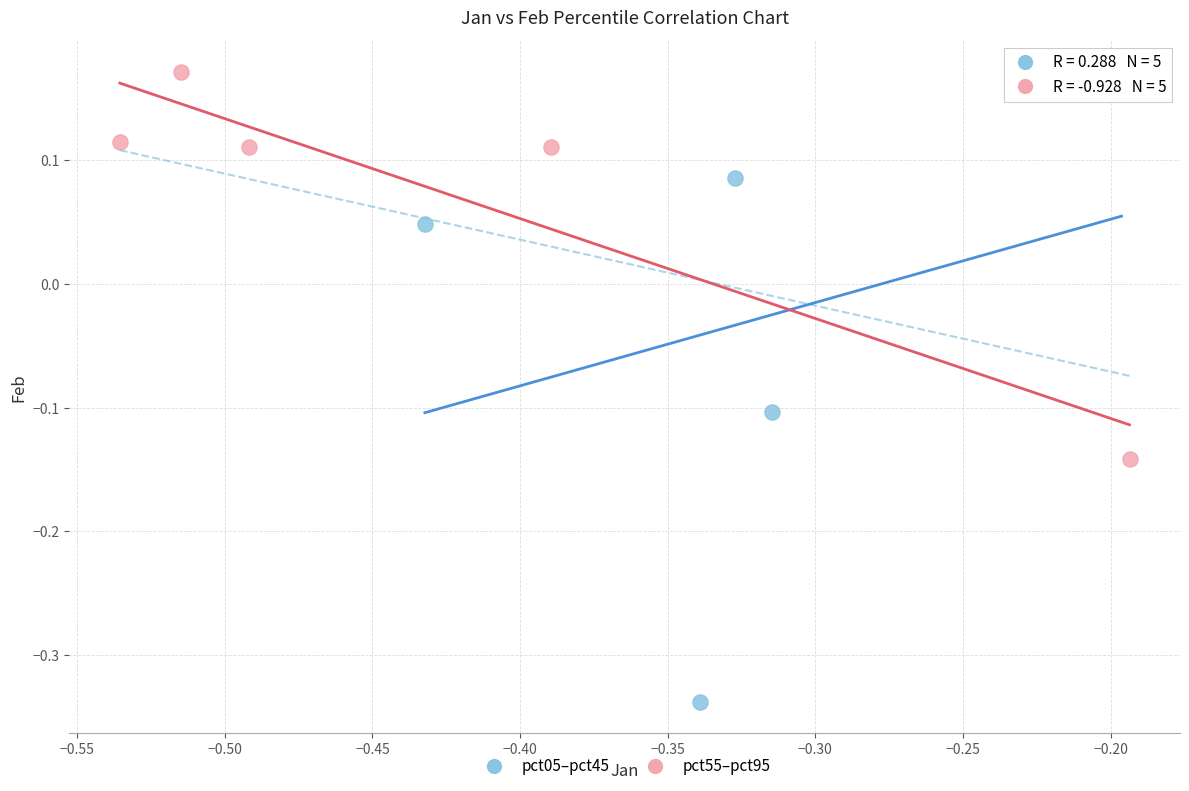

Which series contains the lowest Y value?

pct05–pct45